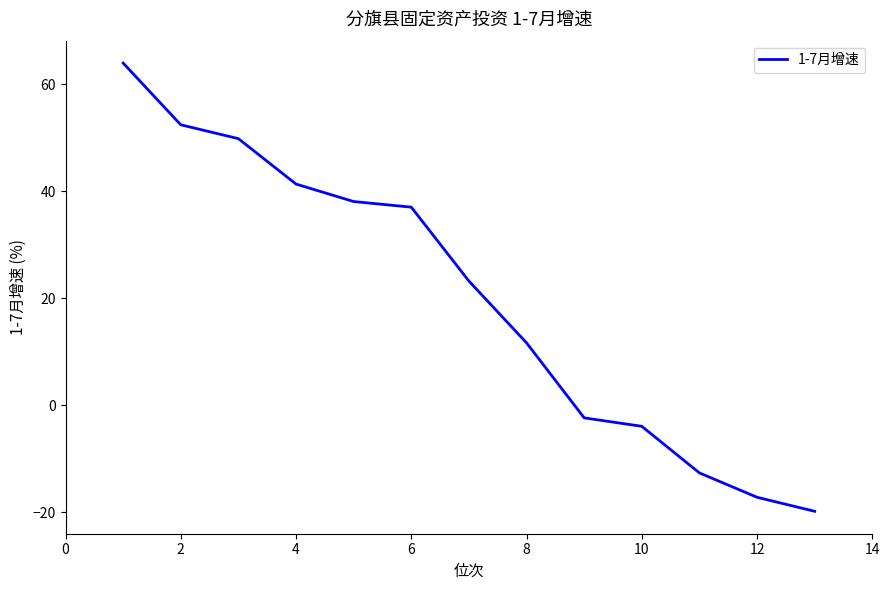

What is the difference between the maximum and minimum values?

83.8